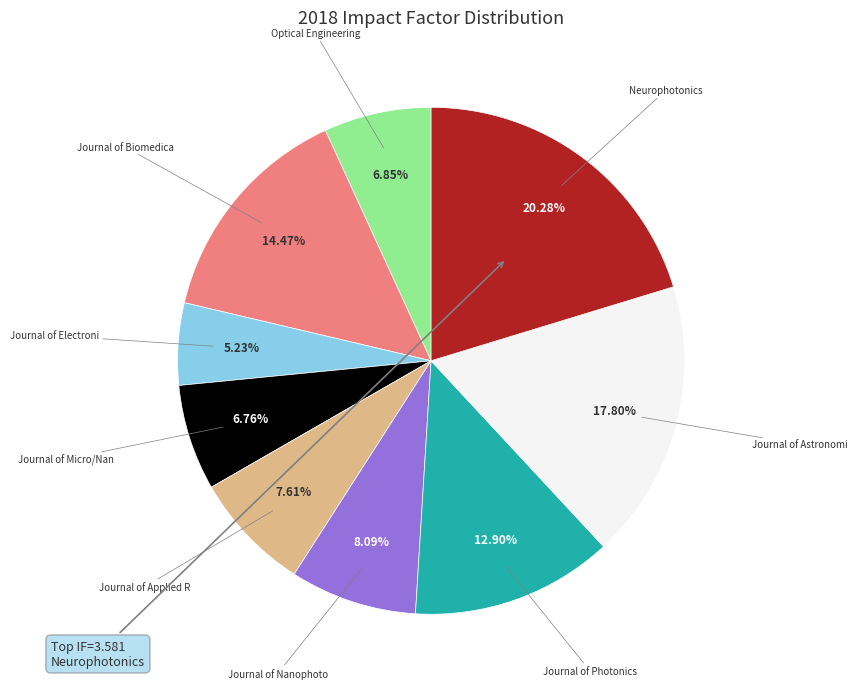

To the nearest percent, what is the difference between the largest and smallest slice percentages?

15%